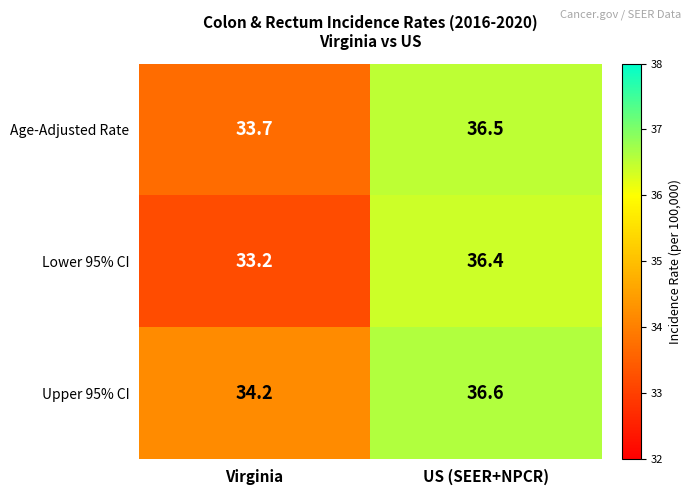

Reading right to left, what are all the values shown in this chart?

Age-Adjusted Rate: 36.5	33.7
Lower 95% CI: 36.4	33.2
Upper 95% CI: 36.6	34.2